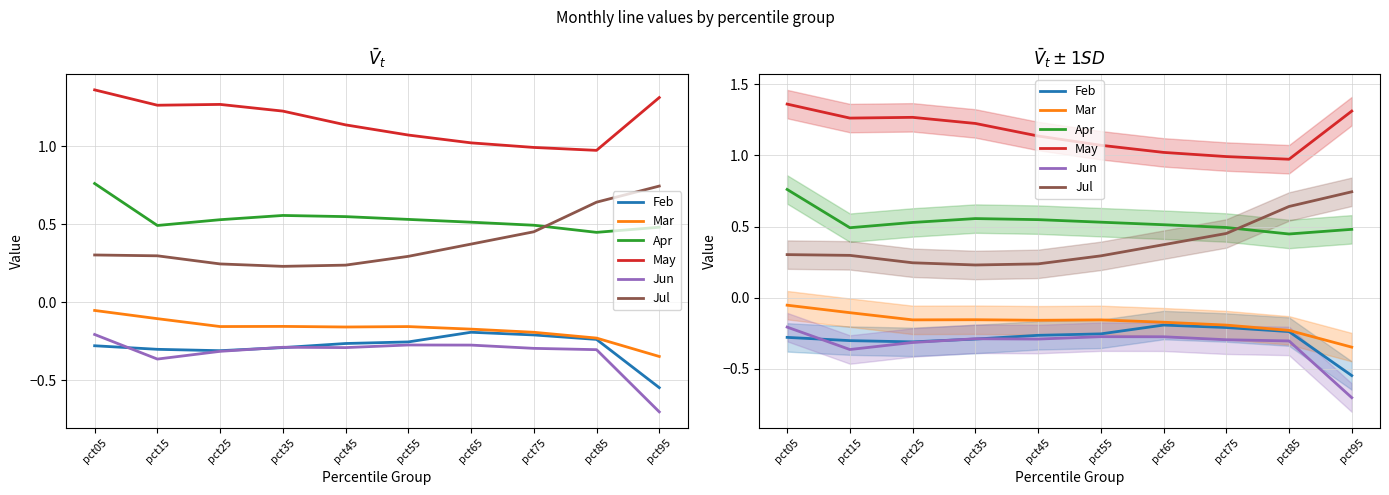

Does the chart have visible grid lines?

Yes